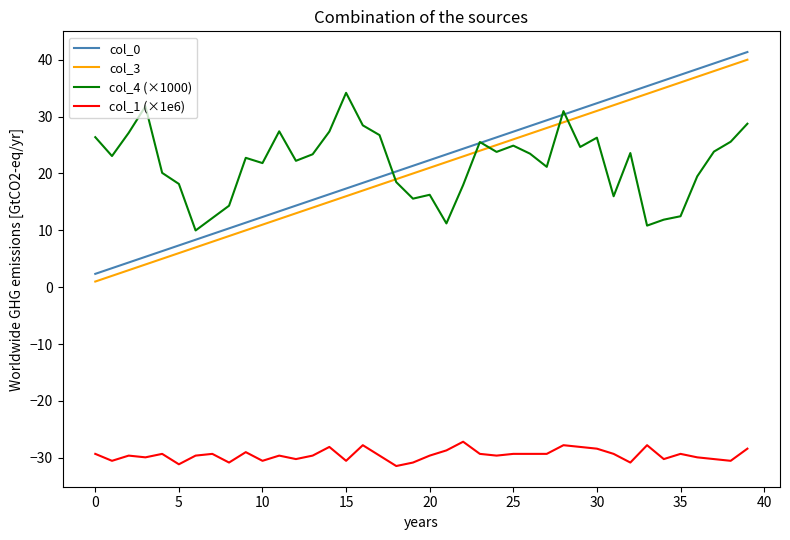

Which series has the widest spread of values?

col_3